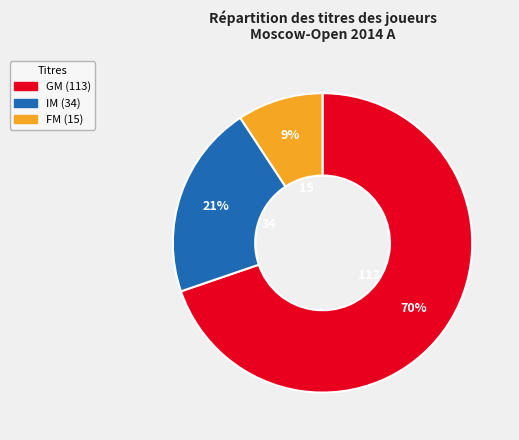

Do FM and GM together represent more than half of the pie?

Yes